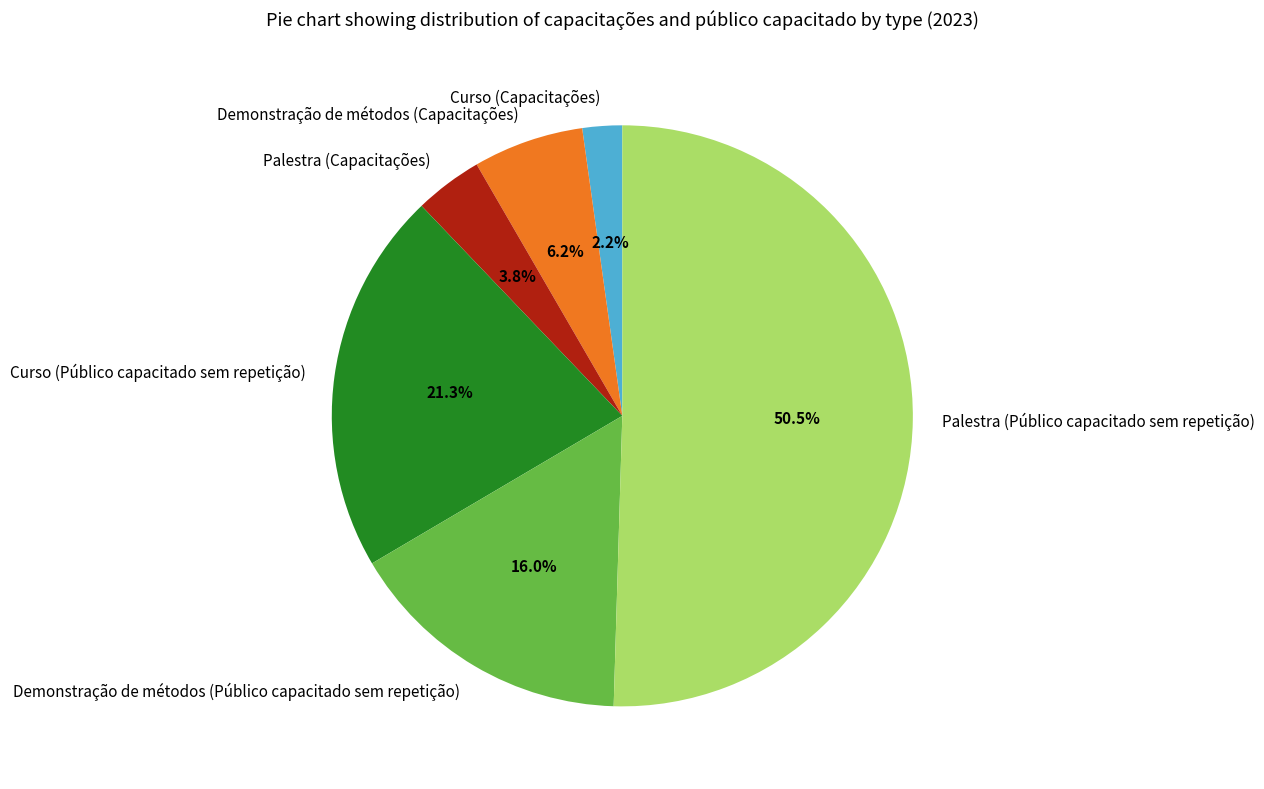

Which slice is the largest?

Palestra (Público capacitado sem repetição)